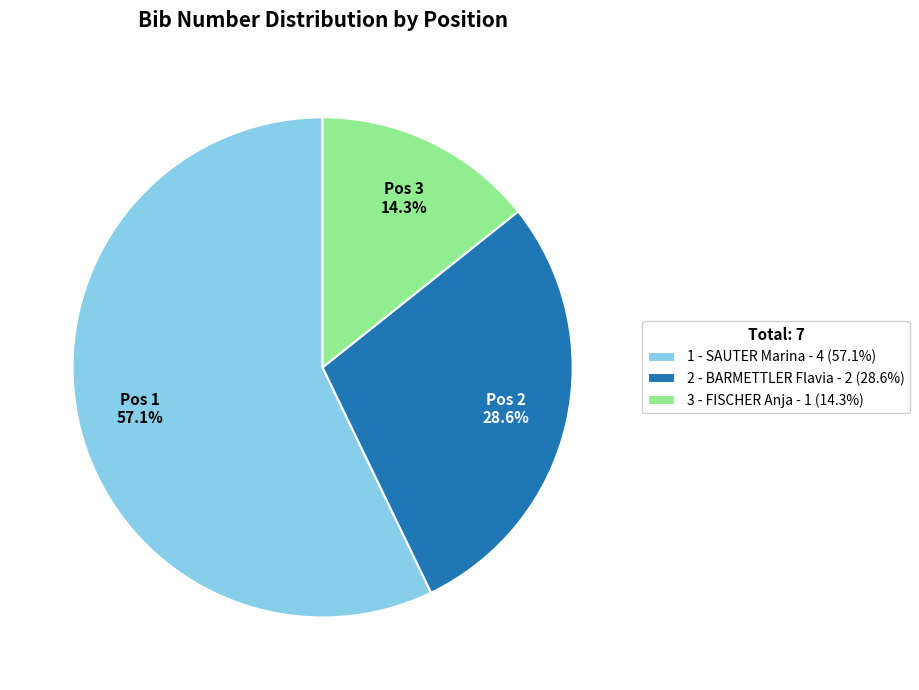

Does 3 - FISCHER Anja represent more than half of the total?

No